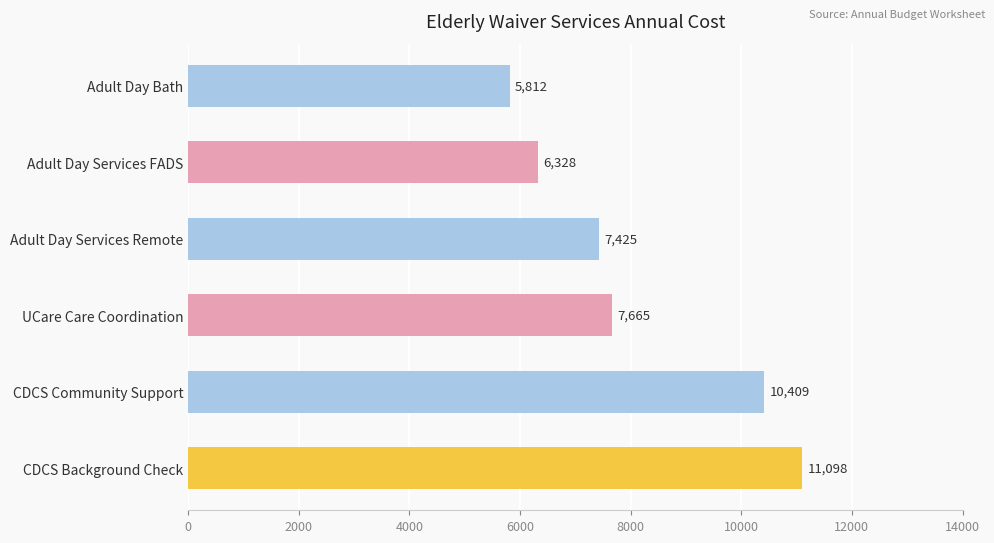

List the labels in order of value, largest first.

CDCS Background Check, CDCS Community Support, UCare Care Coordination, Adult Day Services Remote, Adult Day Services FADS, Adult Day Bath